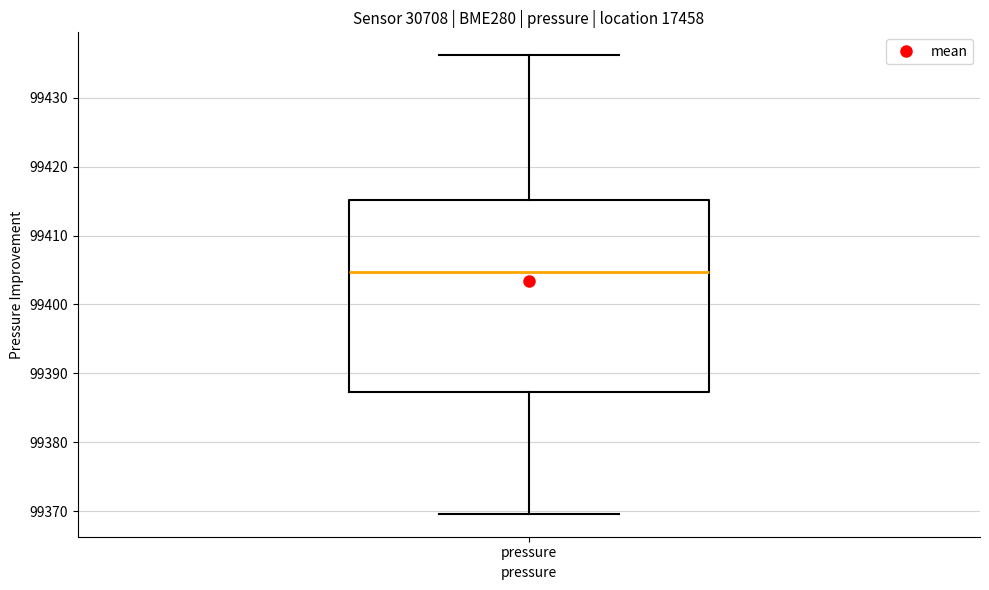

Where is the lower edge of the box for pressure on the y-axis? The values are not printed on the chart, so give them approximately, as read against the axis.

99387